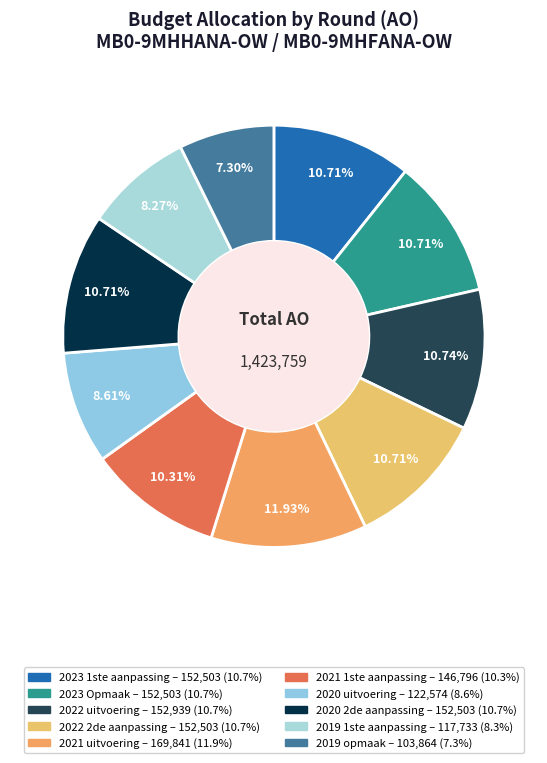

What portion of the pie excludes 2020 uitvoering?

91.4%